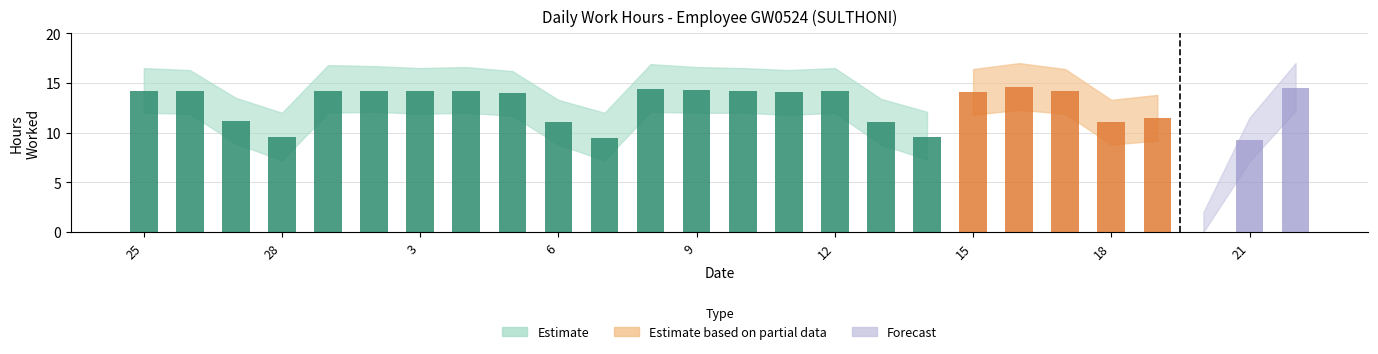

What is the label of the 1st bar from the right?

22